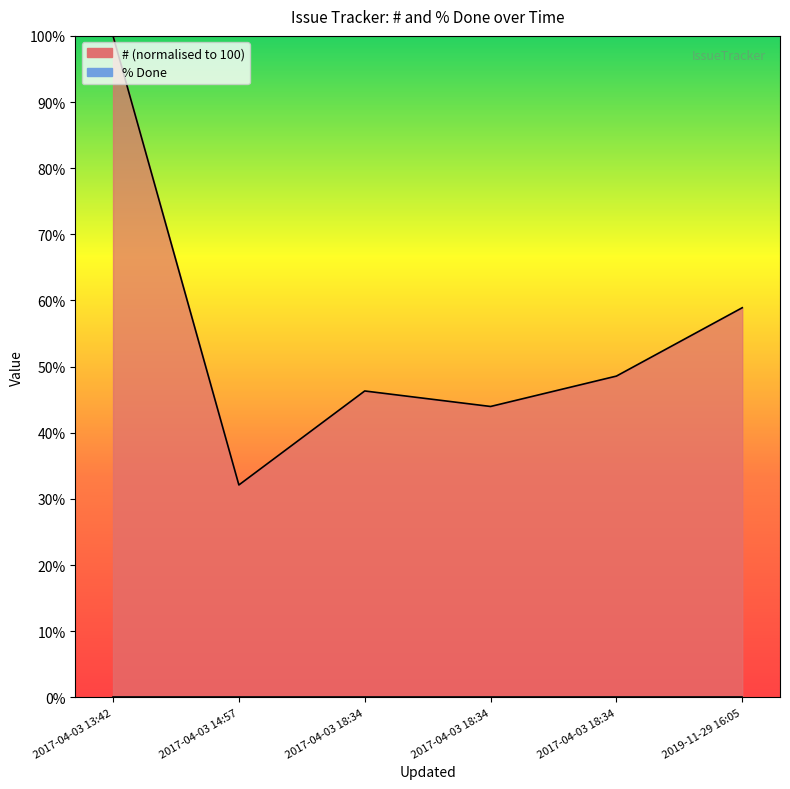

How many lines are shown in the chart?

1